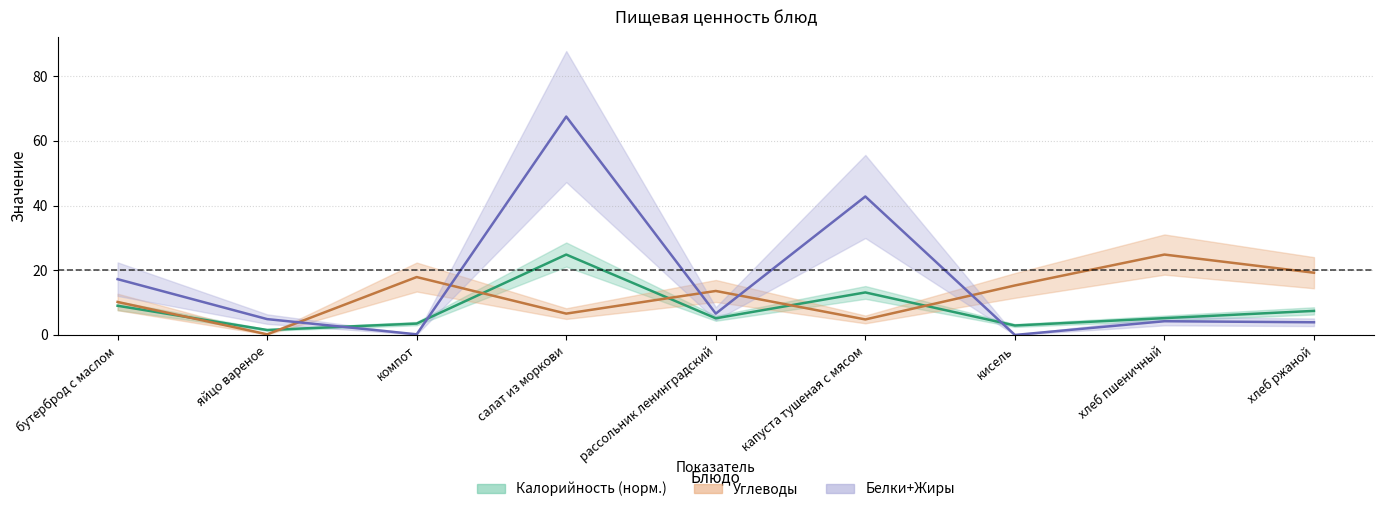

Reading right to left, extract all data points from this chart.

Калорийность (норм.): хлеб ржаной=7.4	хлеб пшеничный=5.2	кисель=2.9	капуста тушеная с мясом=13.1	рассольник ленинградский=5.2	салат из моркови=24.9	компот=3.5	яйцо вареное=1.5	бутерброд с маслом=9.0
Углеводы: хлеб ржаной=19.2	хлеб пшеничный=24.9	кисель=15.3	капуста тушеная с мясом=4.8	рассольник ленинградский=13.6	салат из моркови=6.6	компот=17.9	яйцо вареное=0.2	бутерброд с маслом=10.2
Белки+Жиры: хлеб ржаной=3.9	хлеб пшеничный=4.2	кисель=0.0	капуста тушеная с мясом=42.8	рассольник ленинградский=6.6	салат из моркови=67.5	компот=0.2	яйцо вареное=4.9	бутерброд с маслом=17.2